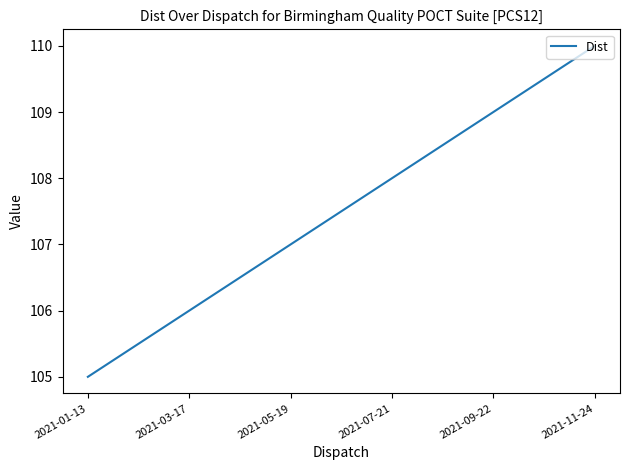

How many values are below 108?

3